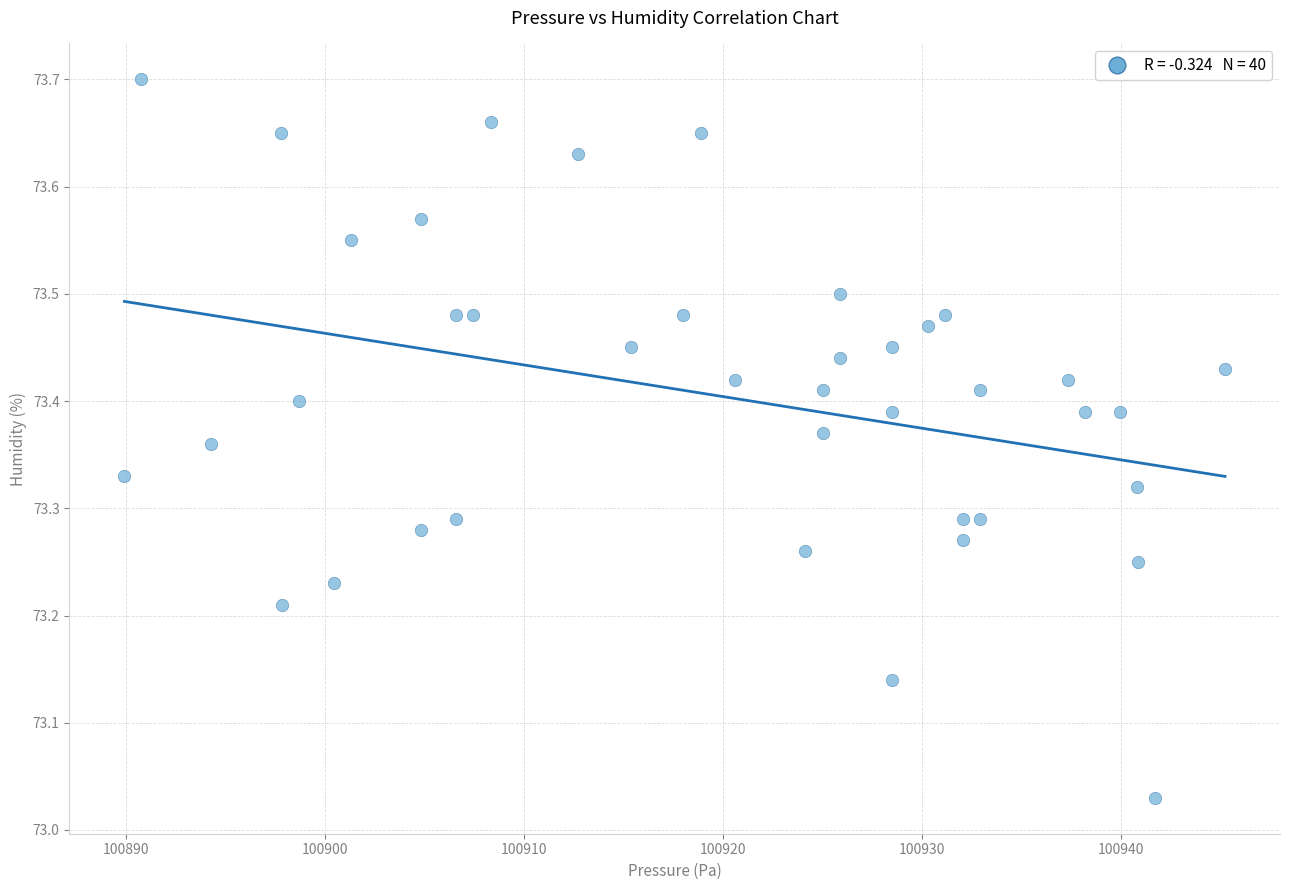

What is the range of X values (max minus min)?

55.3